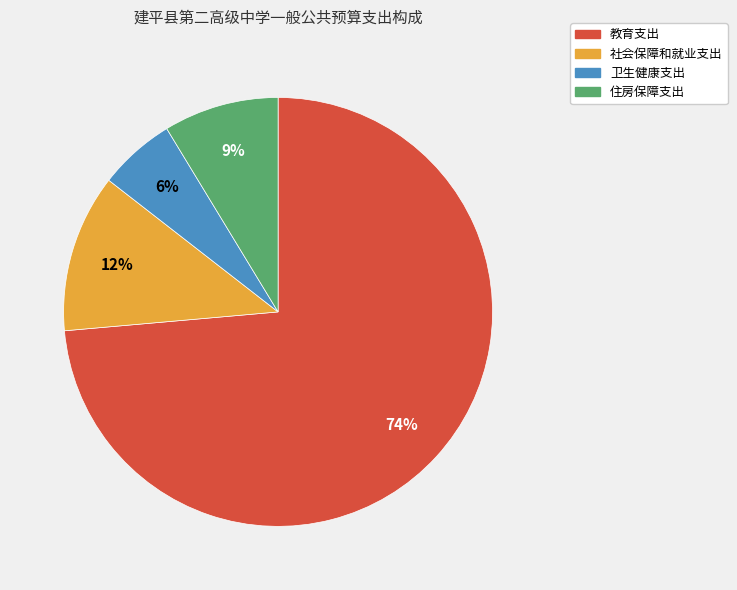

Which has a higher value, 社会保障和就业支出 or 教育支出?

教育支出